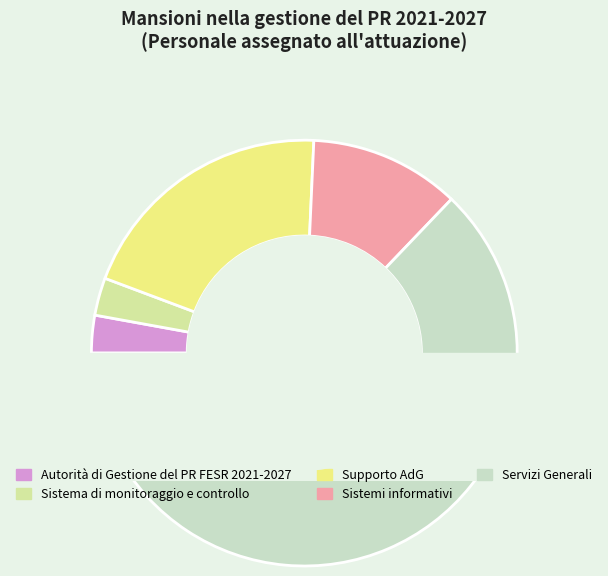

Which category has the biggest portion of the pie?

Servizi Generali